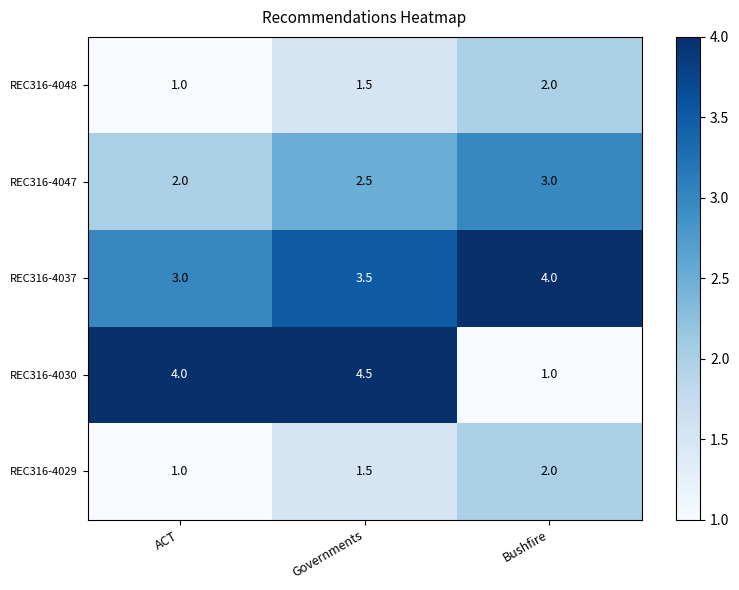

What is the difference between the highest and lowest values at Governments?

3.0